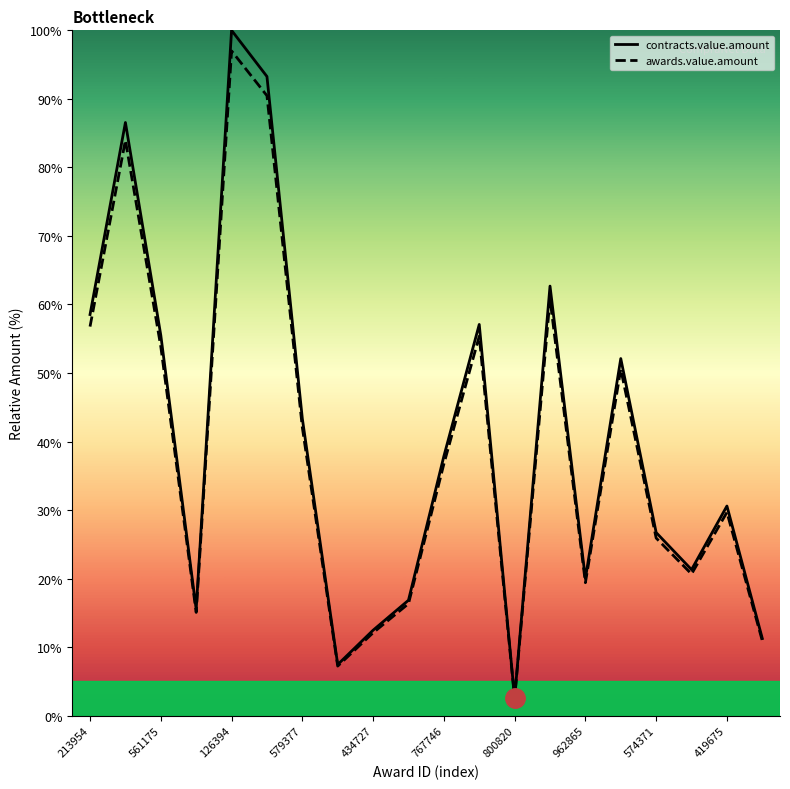

At how many categories does at least one series exceed 89?

2